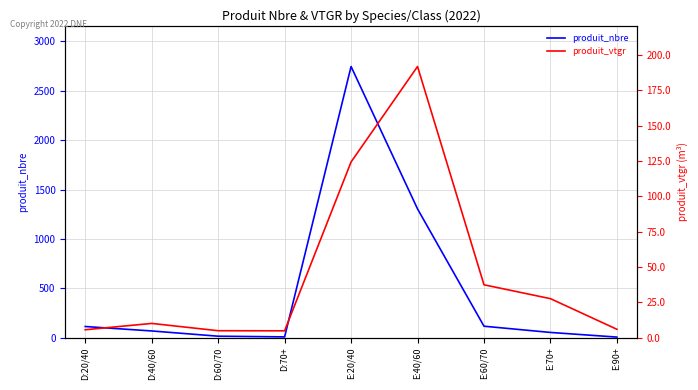

What position from the right is E:20/40?

5